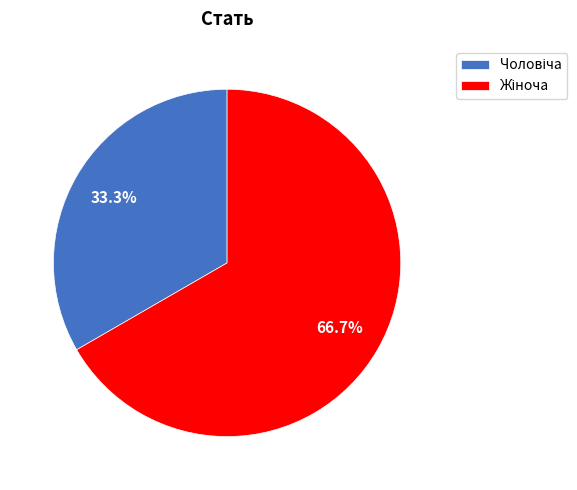

How many slices are in this pie chart?

2